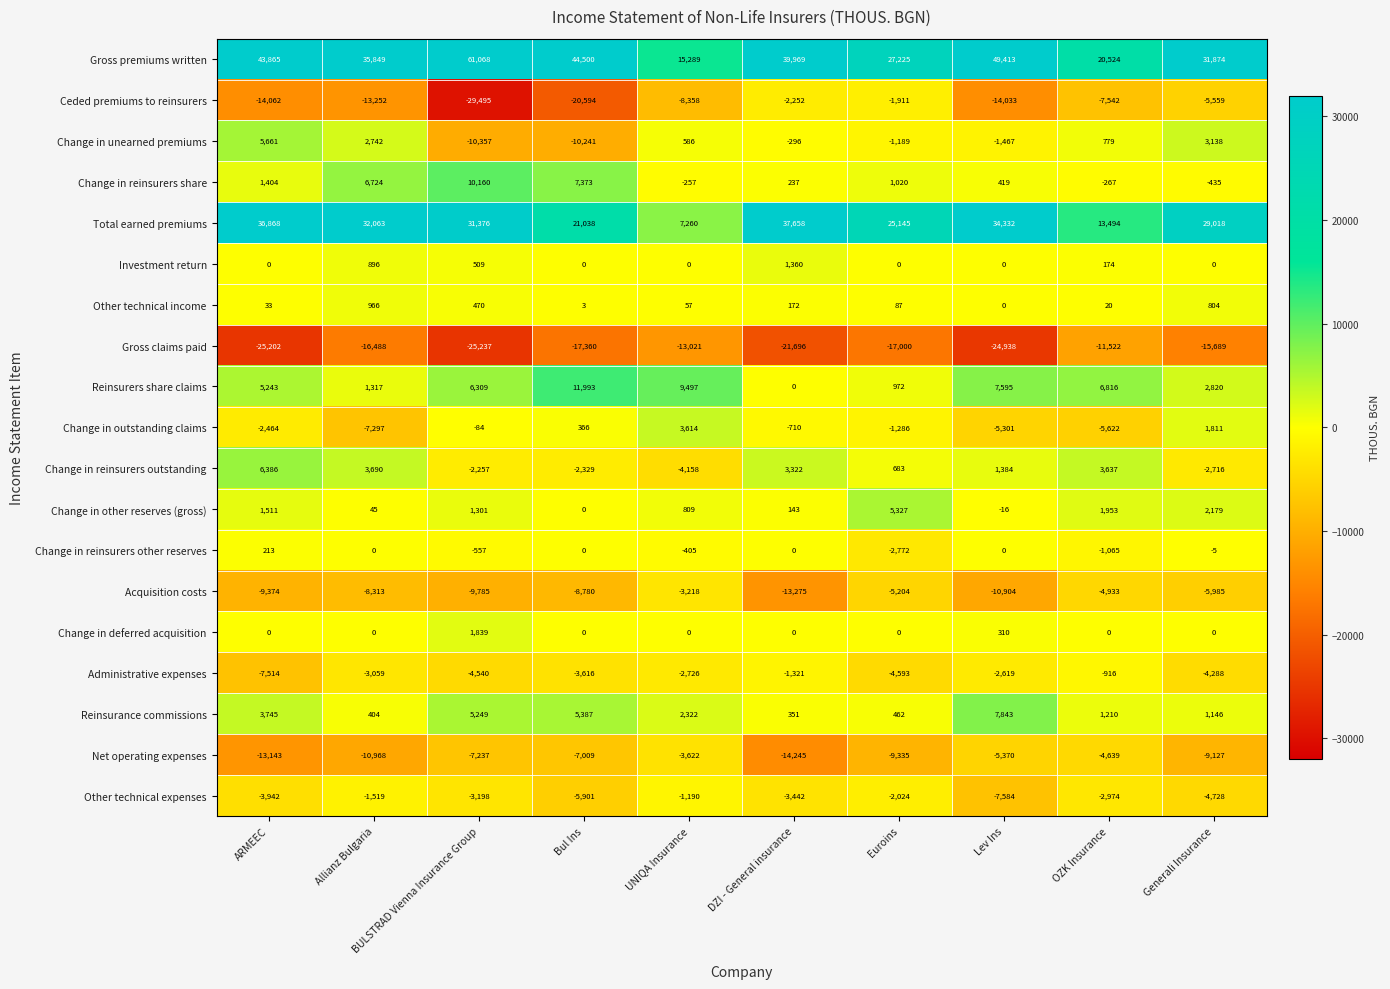

What is the difference between the highest and lowest values at Lev Ins?

74351